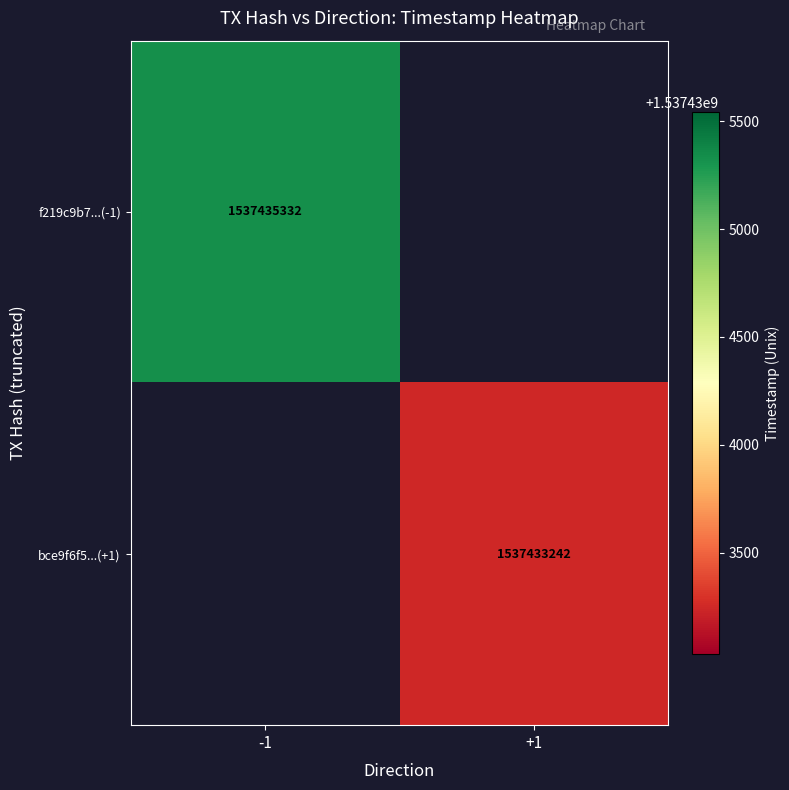

The value of bce9f6f5...(+1) at +1 is 1537433242. True or false?

True